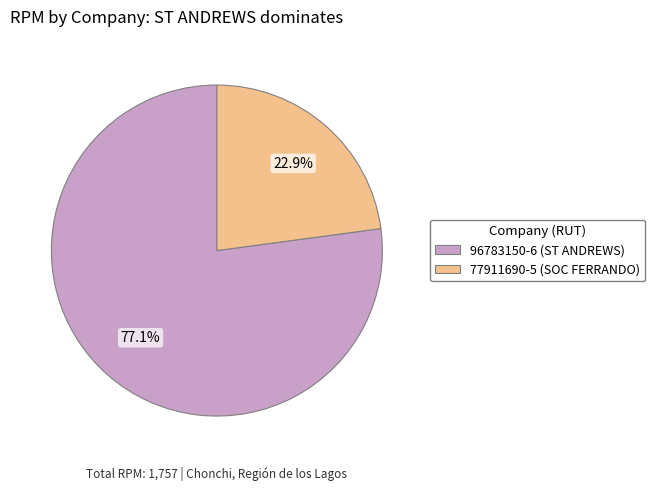

To the nearest percent, what percentage of the pie is 96783150-6 (ST ANDREWS)?

77%